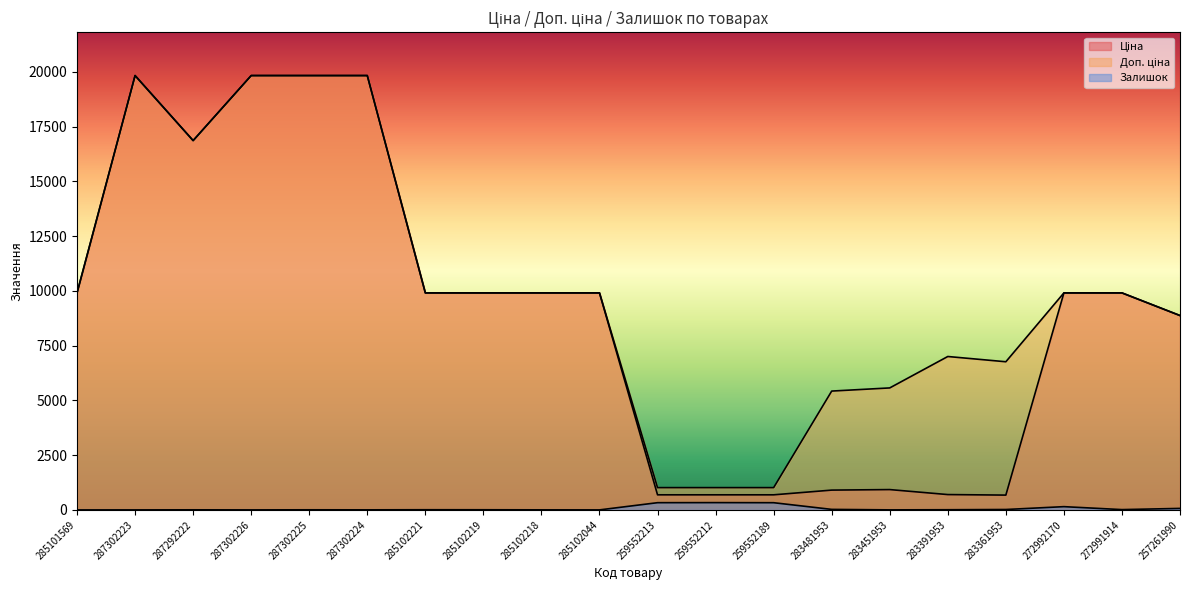

Between 287292222 and 283361953, which series saw the biggest shift?

Ціна